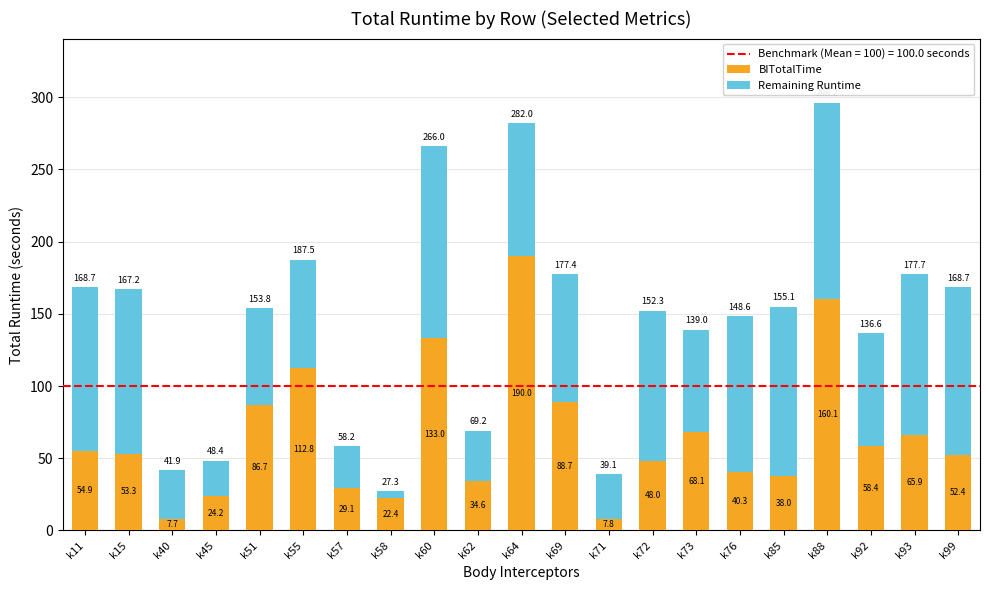

The BITotalTime series shows 37.2 at k15. True or false?

False